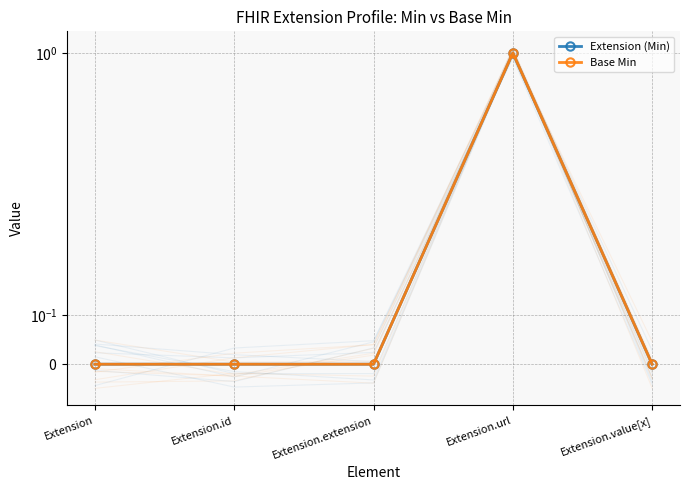

At which label is Extension (Min) closest to 0?

Extension